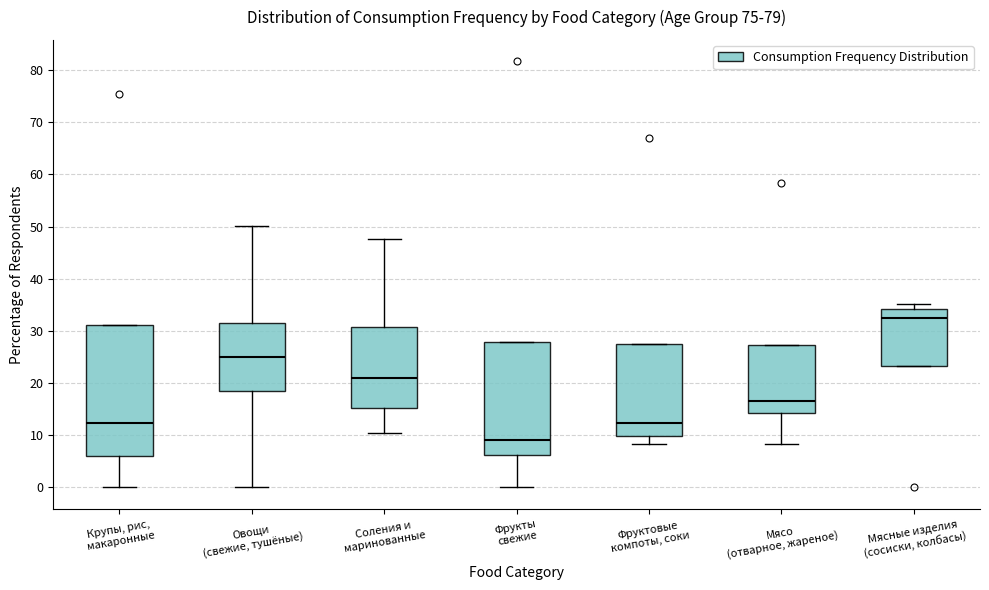

Reading left to right, read every box against the y-axis: the position of its median line, the range the box covers, and the ends of its whiskers. The values are not printed on the chart, so give them approximately, as read against the axis.

Крупы, рис, макаронные: median 12, box 6 to 31, whiskers 0 to 31
Овощи (свежие, тушёные): median 25, box 18 to 31, whiskers 0 to 50
Соления и маринованные: median 21, box 15 to 31, whiskers 10 to 48
Фрукты свежие: median 9, box 6 to 28, whiskers 0 to 28
Фруктовые компоты, соки: median 12, box 10 to 27, whiskers 8 to 27
Мясо (отварное, жареное): median 17, box 14 to 27, whiskers 8 to 27
Мясные изделия (сосиски, колбасы): median 32, box 23 to 34, whiskers 23 to 35